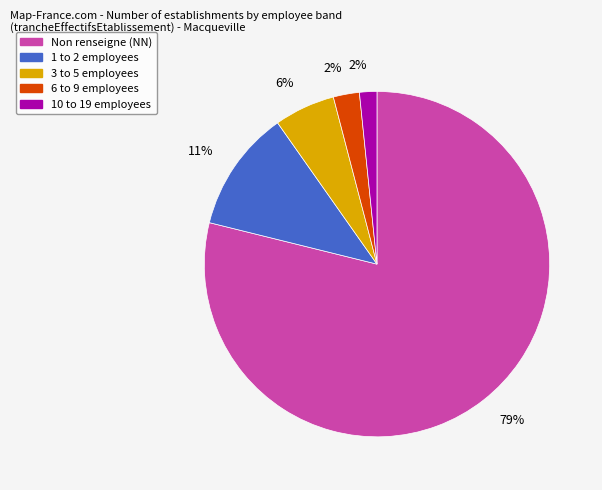

Does any single category account for the majority?

Yes